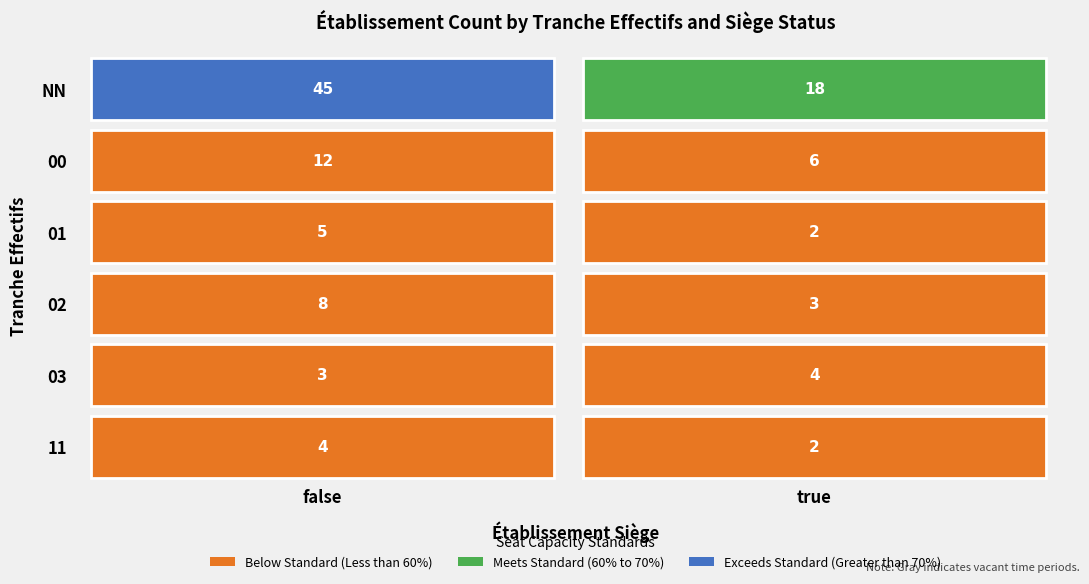

At which label does false reach its peak?

NN